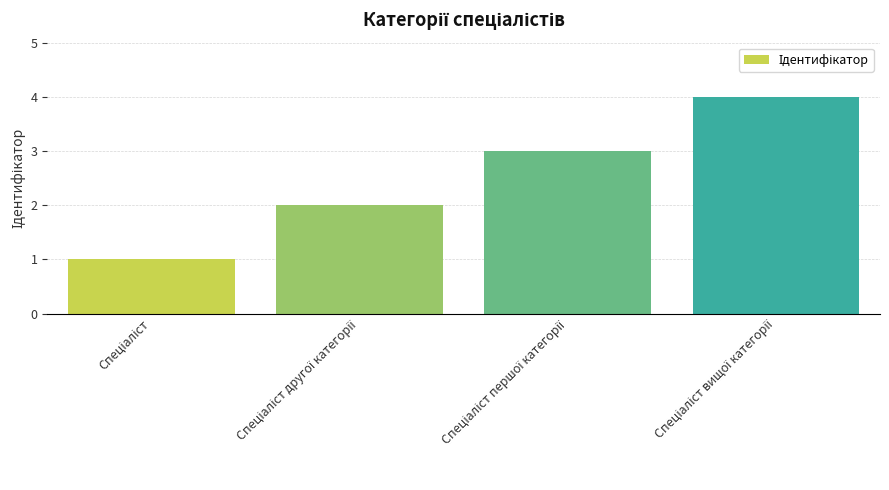

What is the difference between the maximum and minimum values?

3